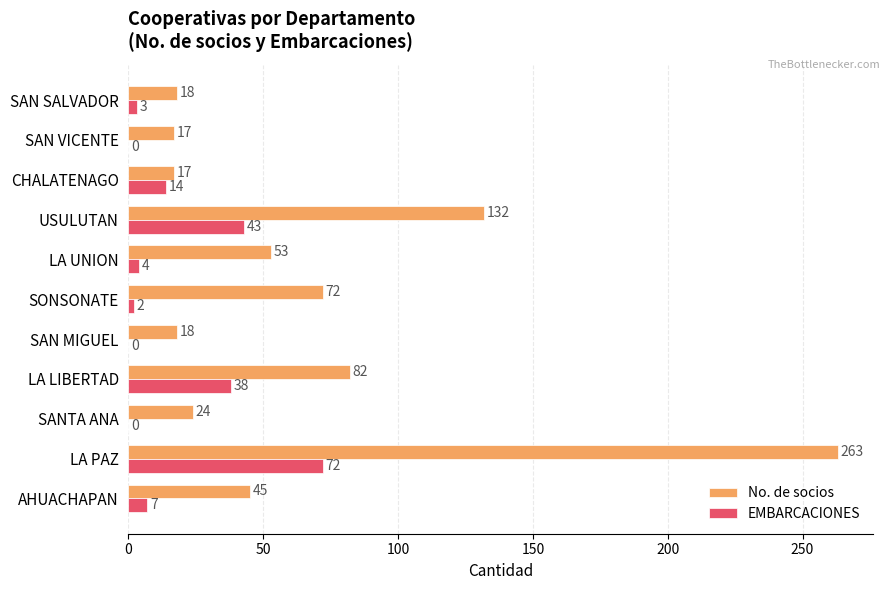

What is the total value across all series at CHALATENAGO?

31